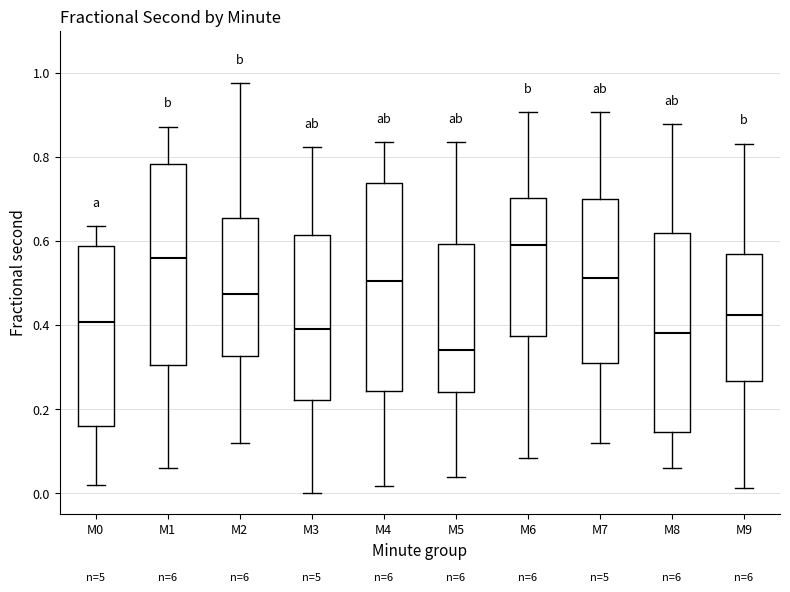

Where does the lower whisker of the box for M8 end on the y-axis? The values are not printed on the chart, so give them approximately, as read against the axis.

0.06